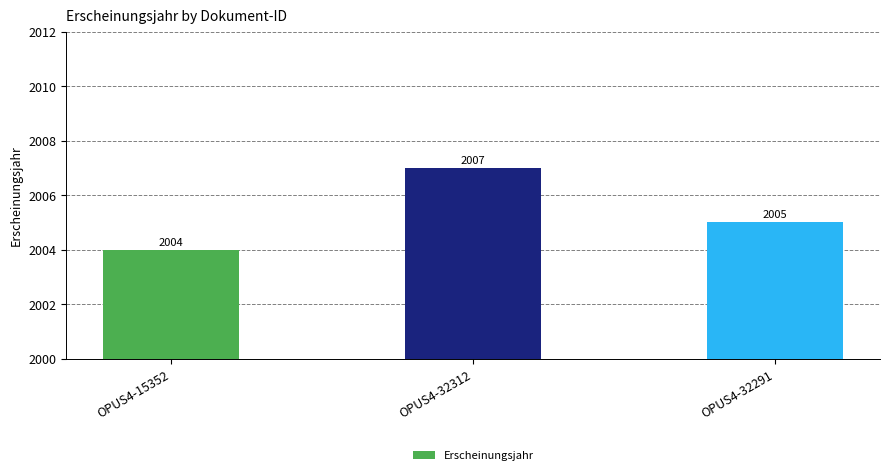

The value at OPUS4-32291 is 2005. True or false?

True